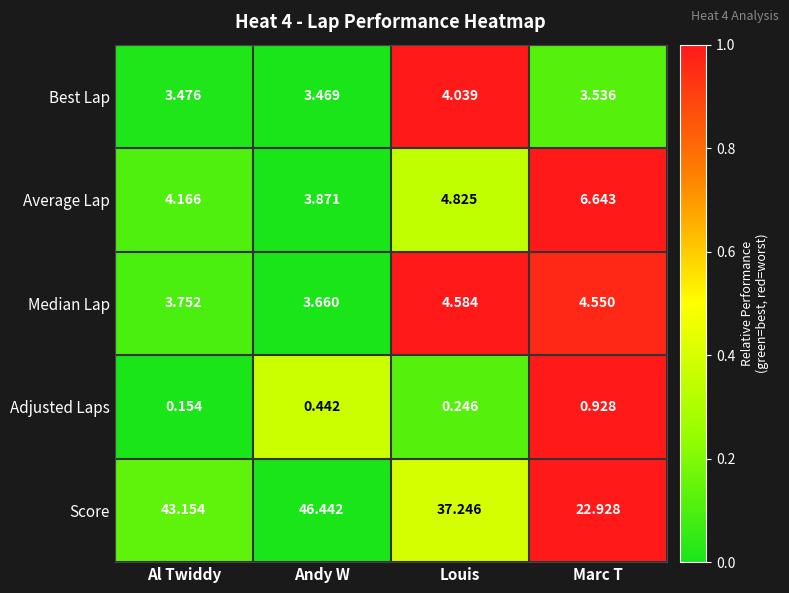

Which category has the lowest value across all series?

Al Twiddy